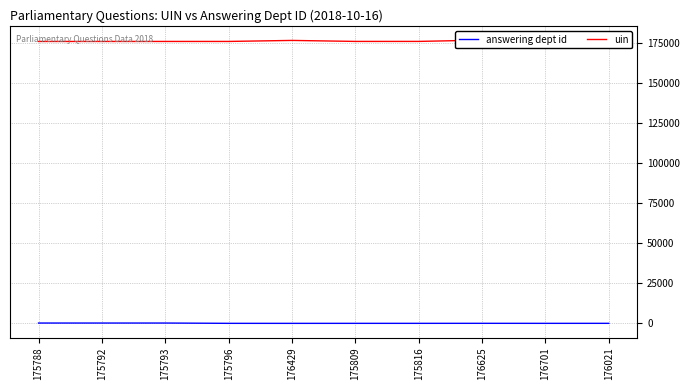

True or false: uin and answering dept id cross at least once.

False